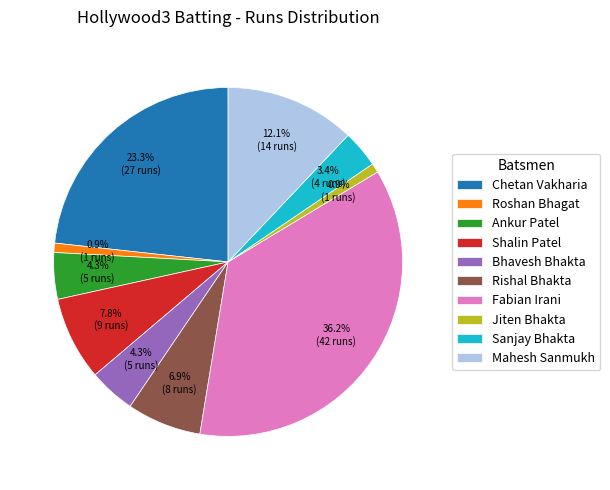

Does Jiten Bhakta represent more than half of the total?

No